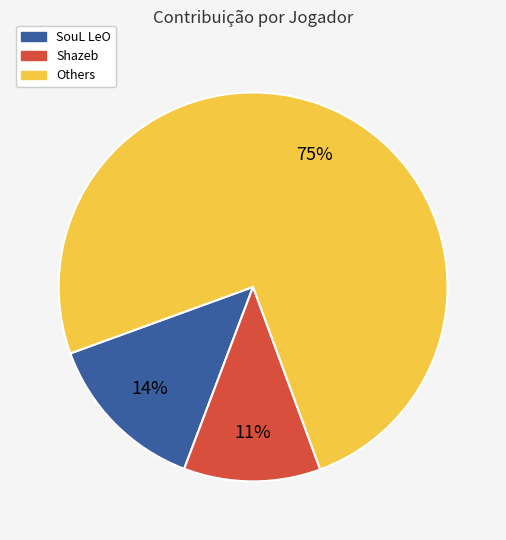

Is there a majority slice in this chart?

Yes